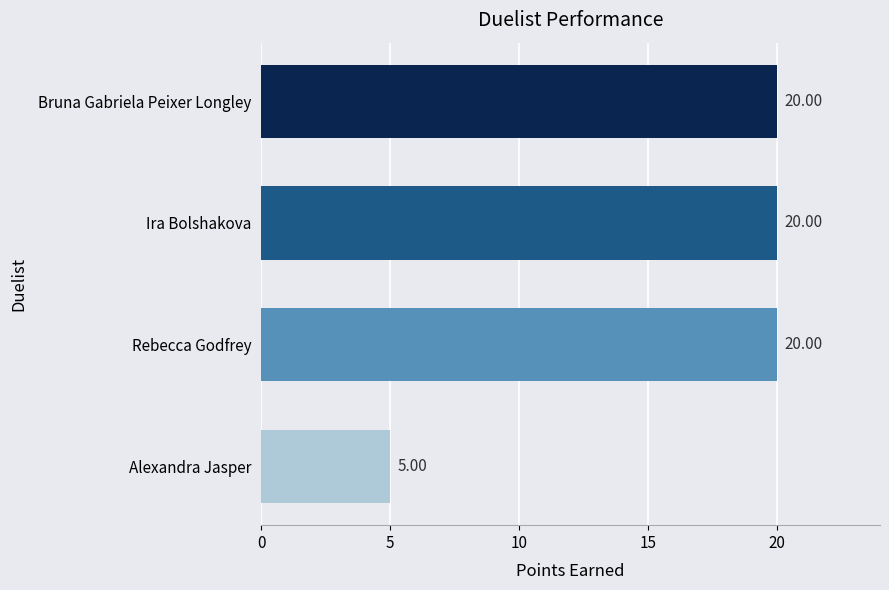

What is the average value?

16